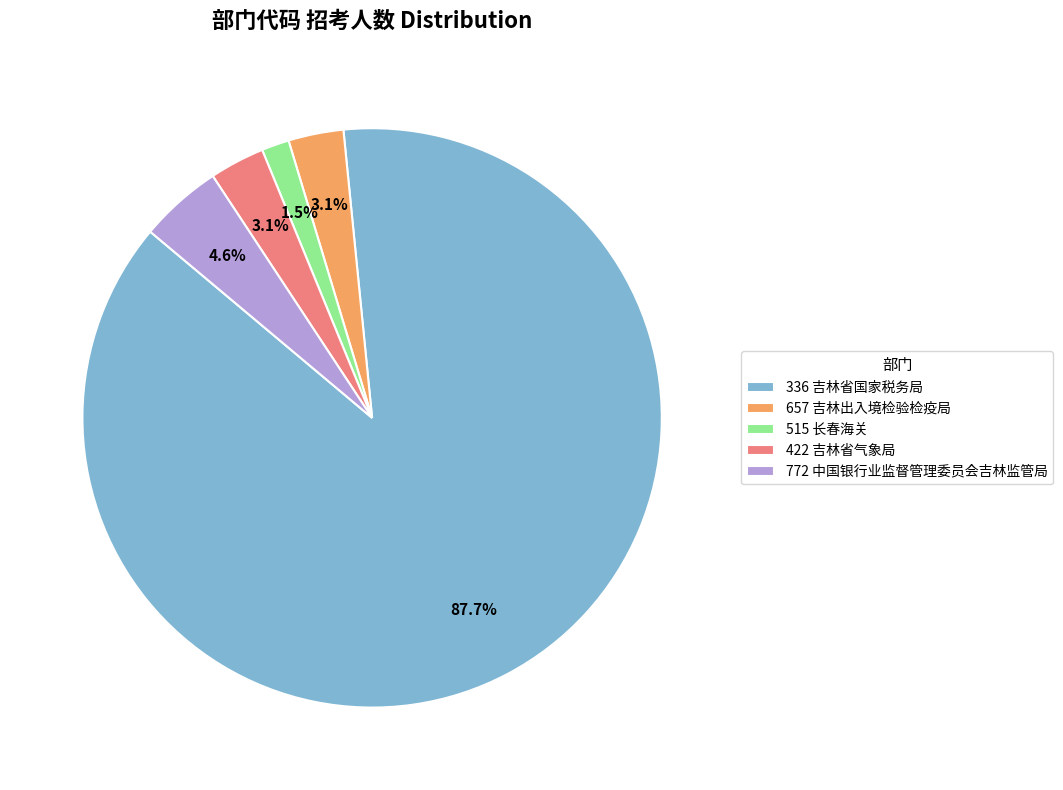

Is 515 the majority of the pie?

No